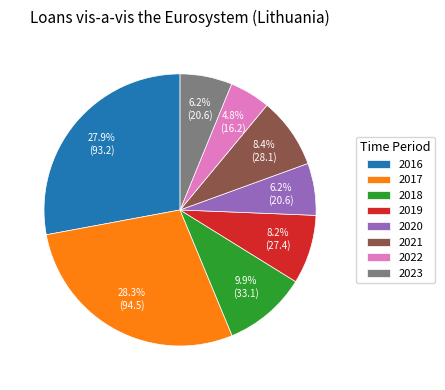

Is 2018 the majority of the pie?

No